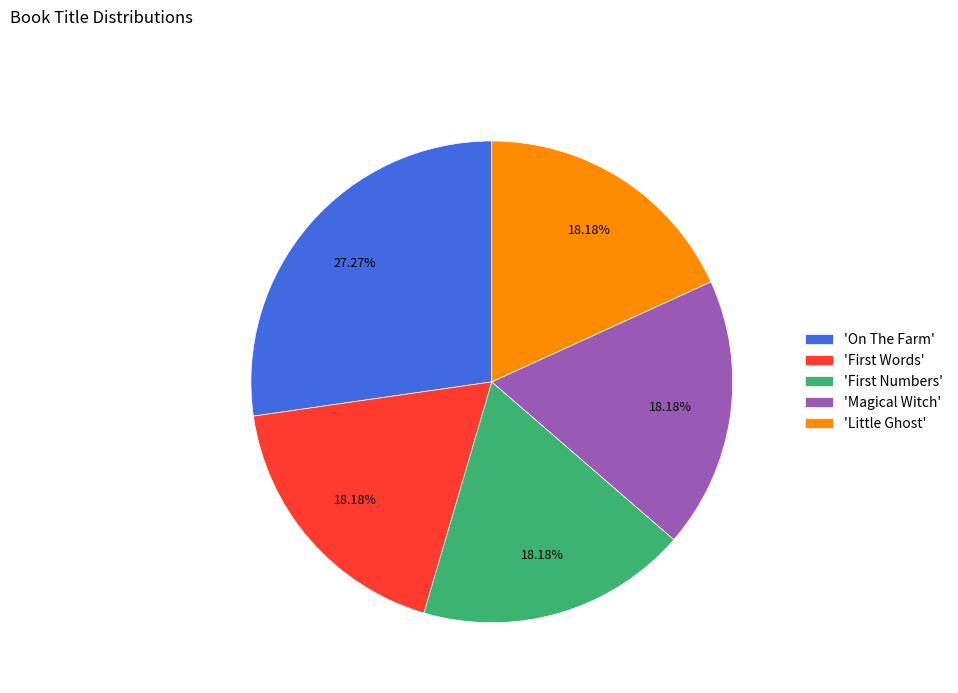

Is there any slice that represents more than half of the pie?

No